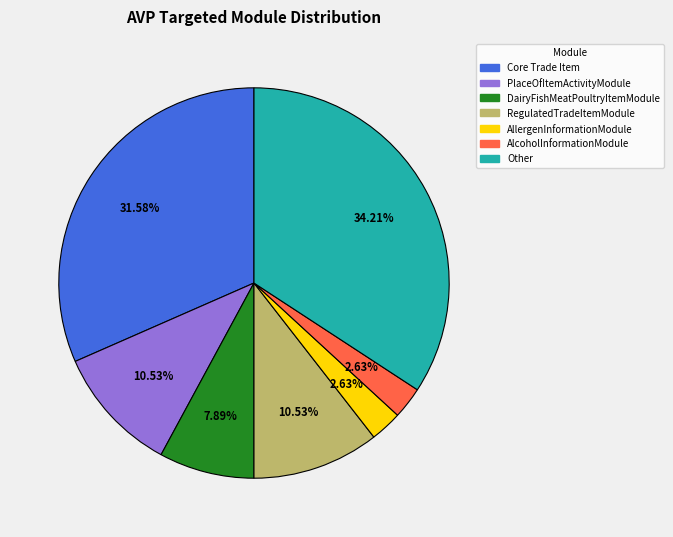

To the nearest percent, what portion does Other represent?

34%